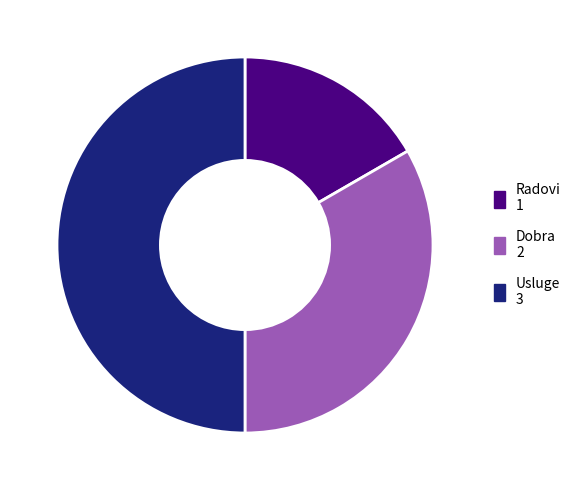

Rank the categories by value from highest to lowest.

Usluge, Dobra, Radovi